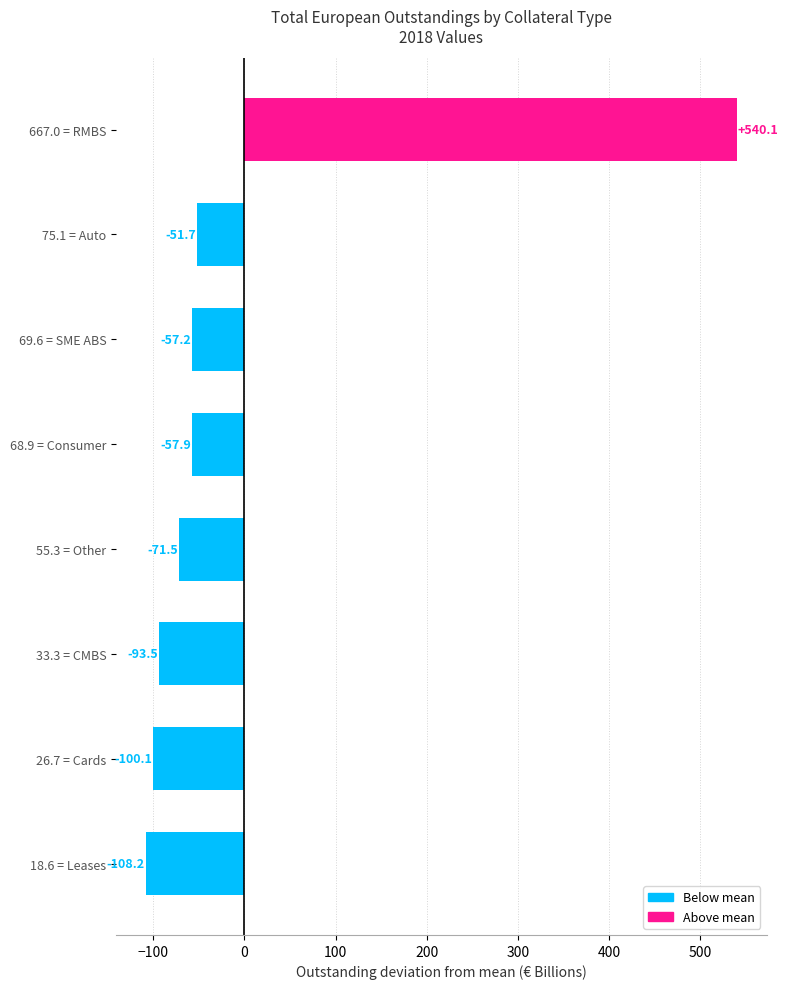

Which category has the lowest value across all series?

Leases